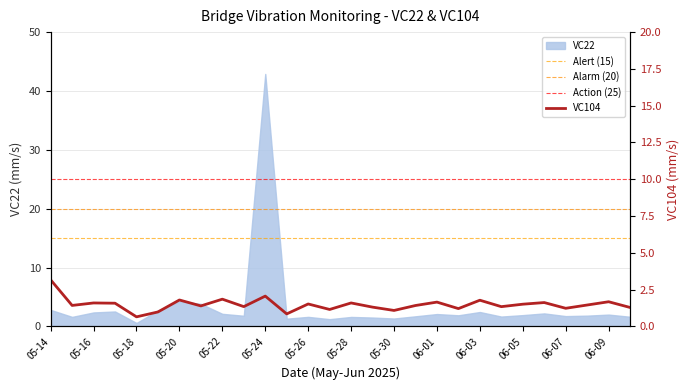

What is the sum of the values at 05-14 and 05-22?

5.0